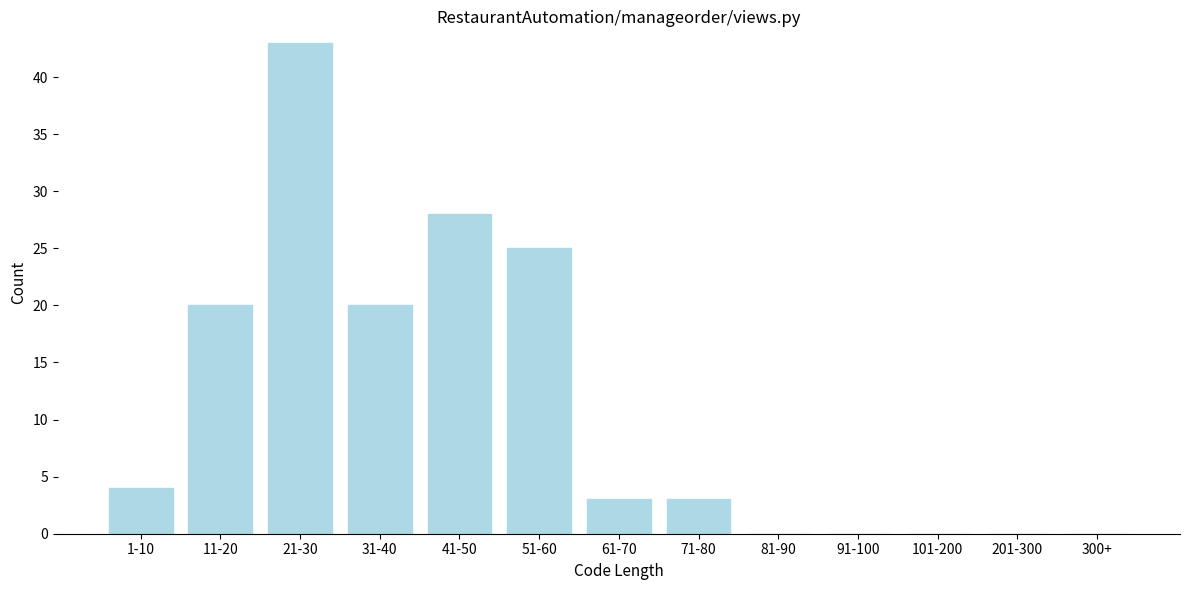

Reading right to left, transcribe all the data shown in this chart.

300+=0	201-300=0	101-200=0	91-100=0	81-90=0	71-80=3	61-70=3	51-60=25	41-50=28	31-40=20	21-30=43	11-20=20	1-10=4